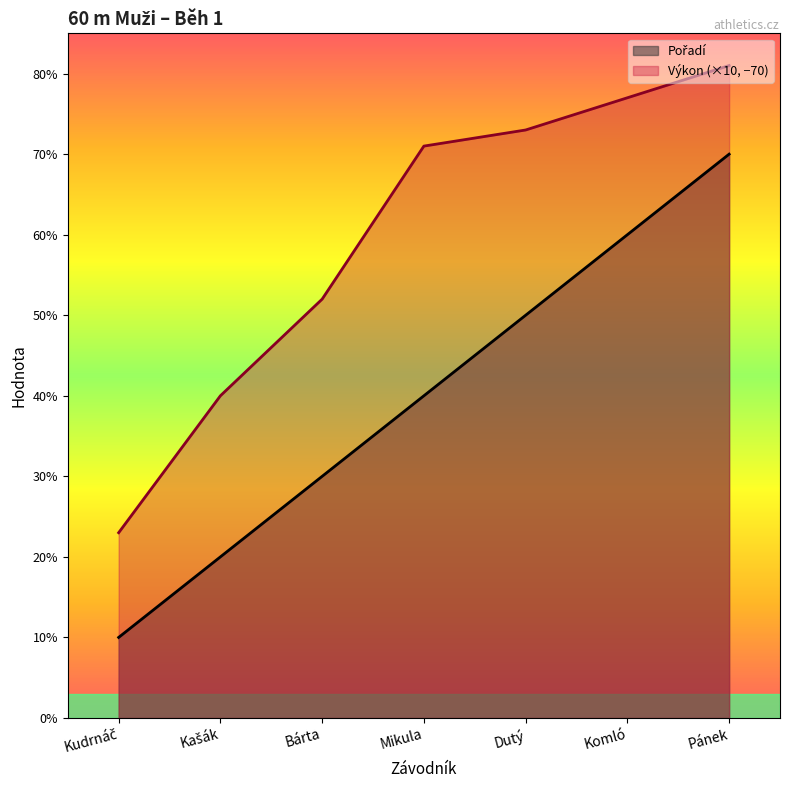

Does the chart have visible grid lines?

No